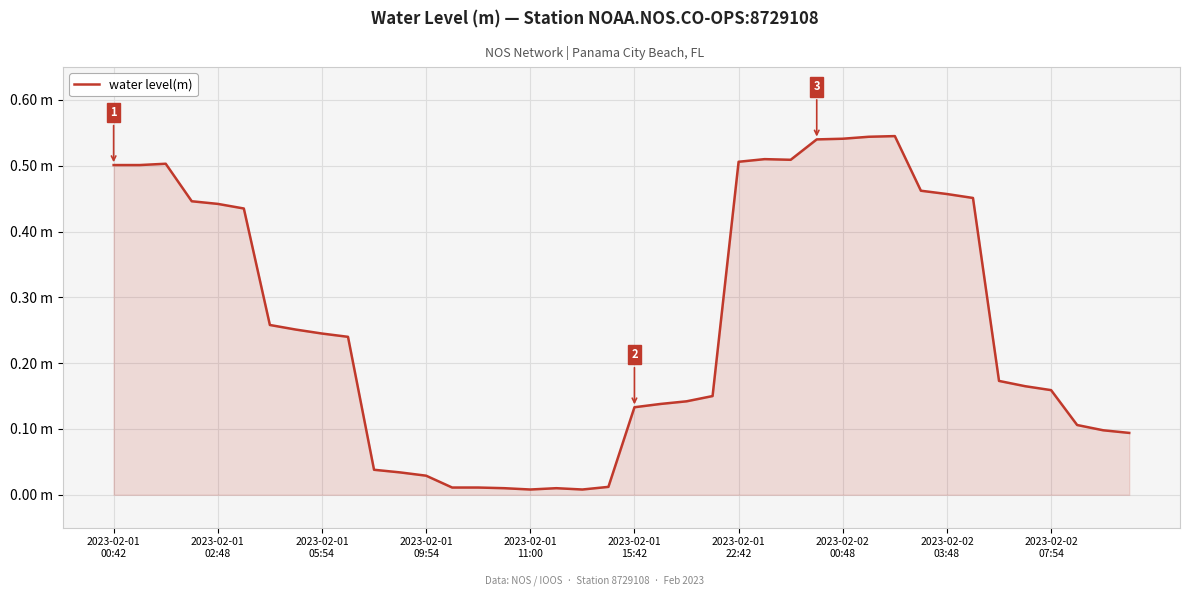

Does the chart display data point markers on the line(s)?

No